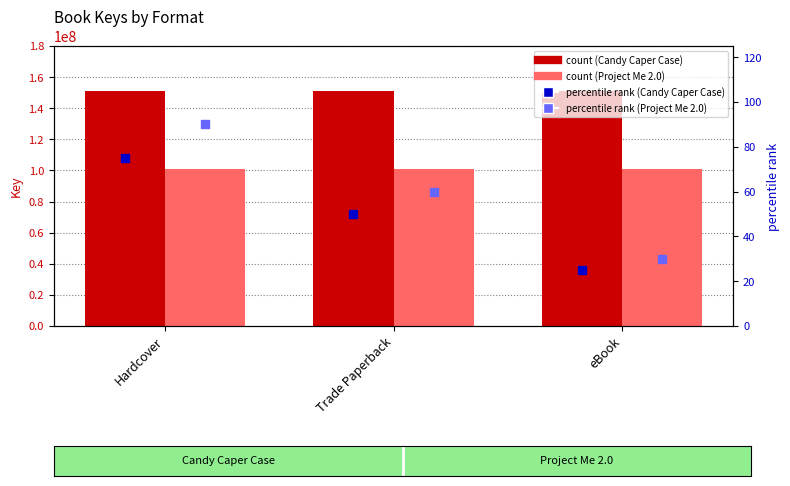

Is the value of Project Me 2.0 at Hardcover greater than the value of Candy Caper Case pct rank at Hardcover?

Yes